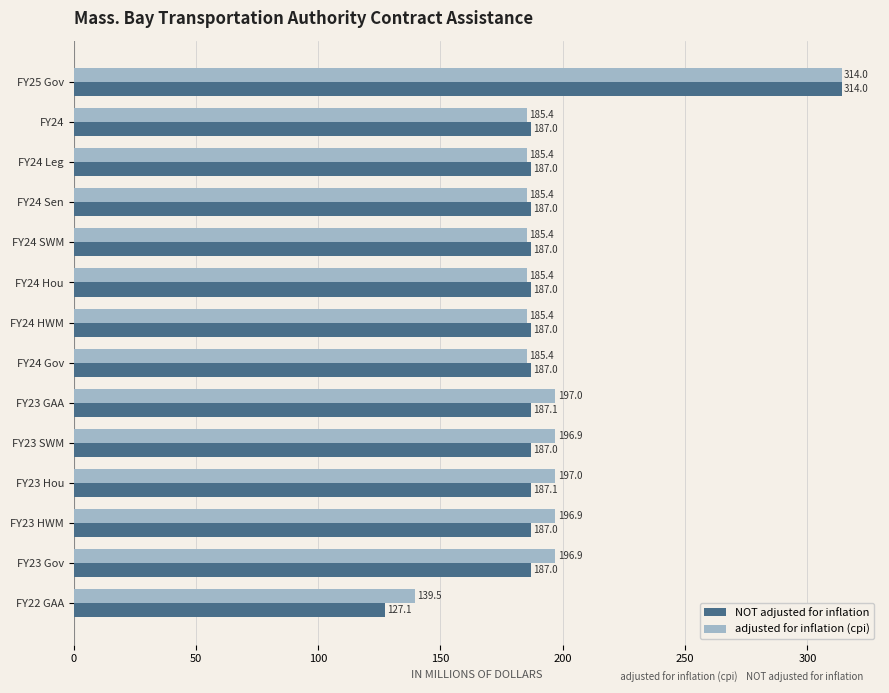

What is the lowest value of the NOT adjusted for inflation series?

127.1